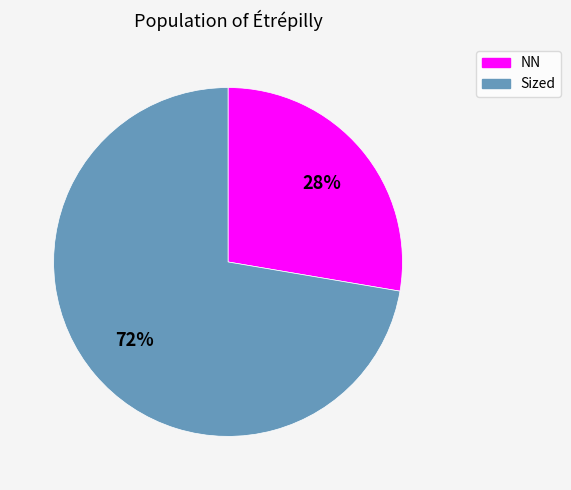

Count the number of slices in the pie.

2